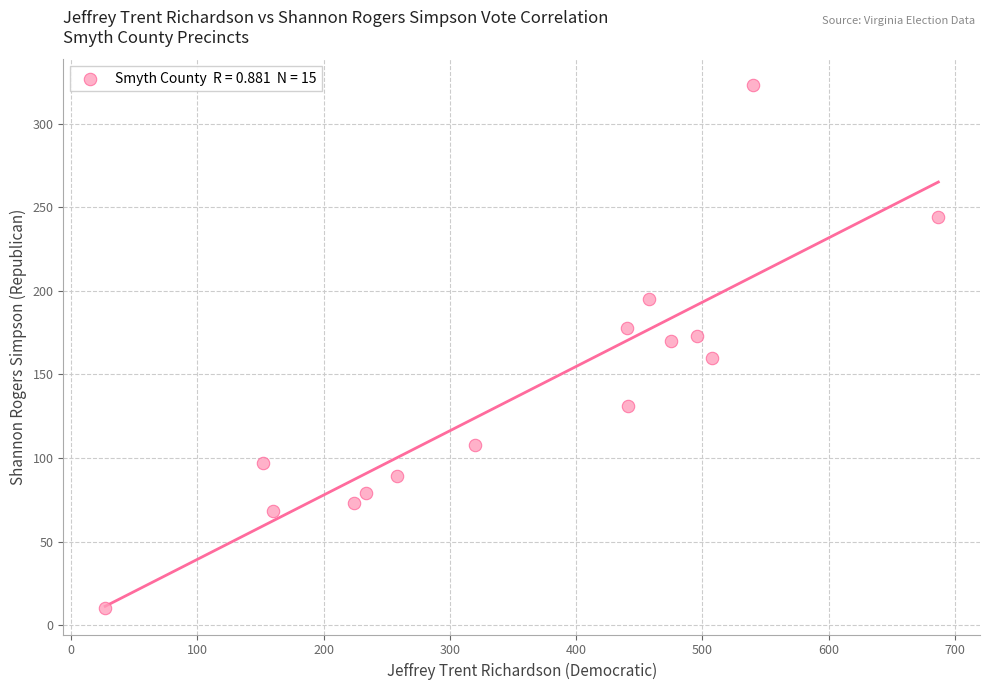

What is the range of X values (max minus min)?

660